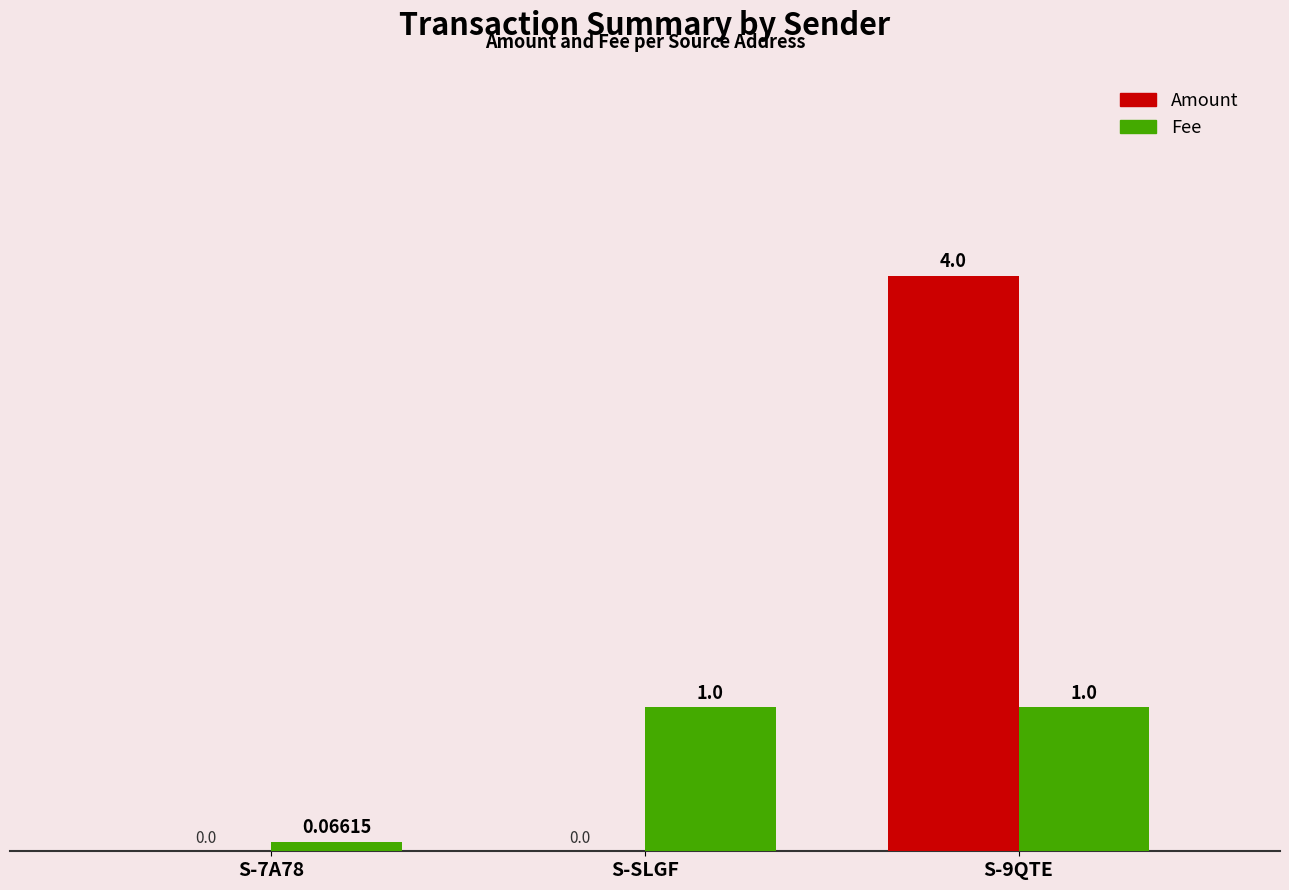

How many groups of bars are there?

3